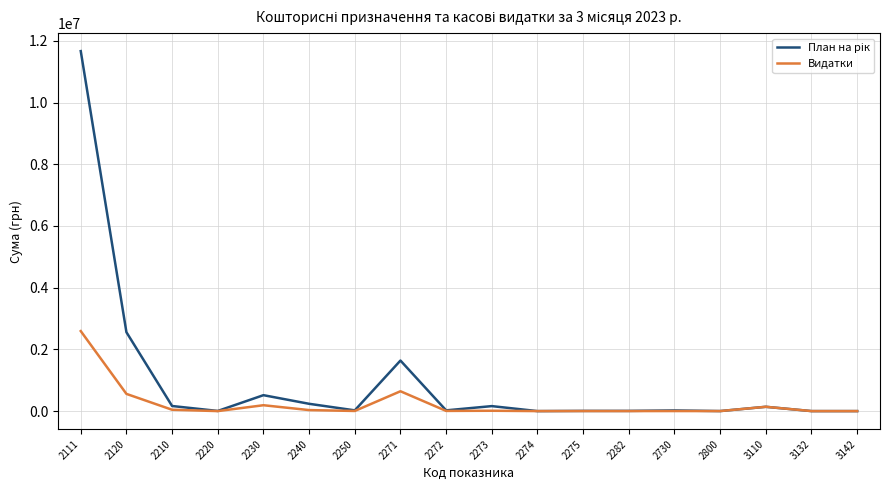

Is it true that Видатки equals 0.0 at 2274?

True